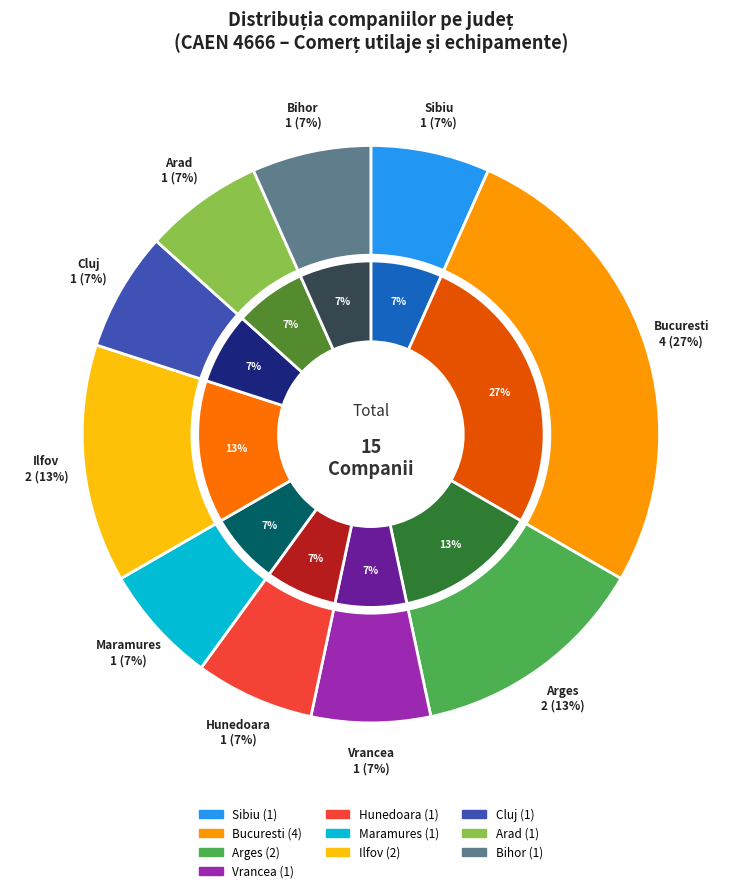

How many segments does this pie chart have?

10